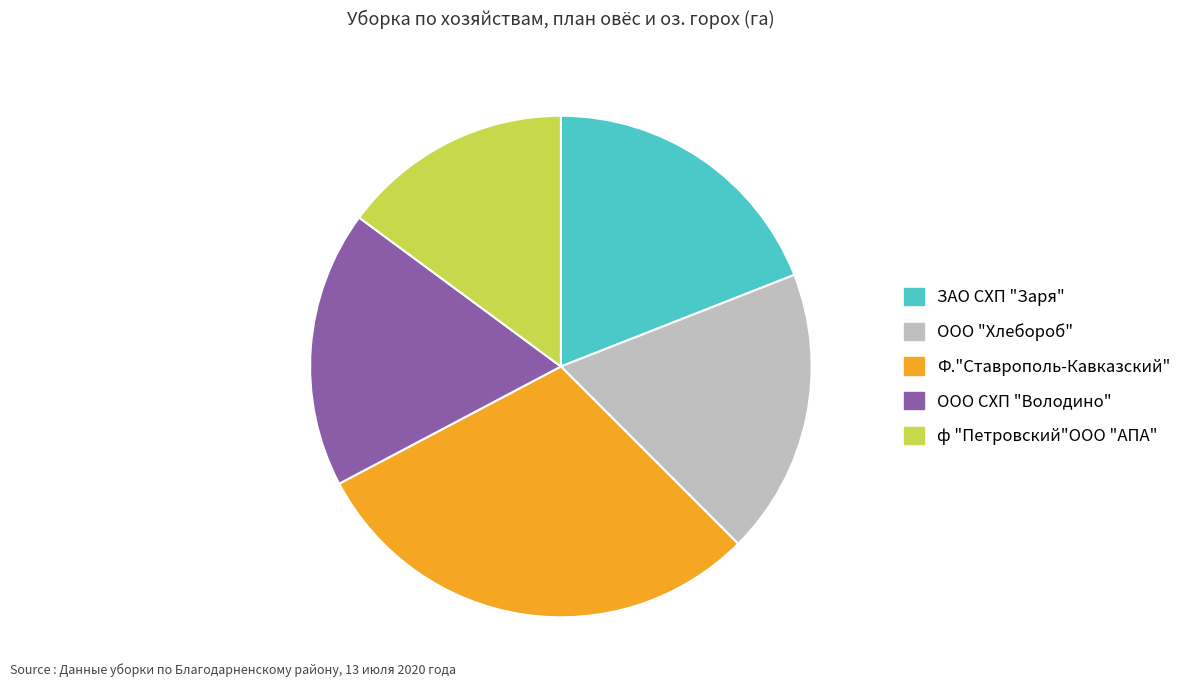

Which category has the biggest portion of the pie?

Ф."Ставрополь-Кавказский"